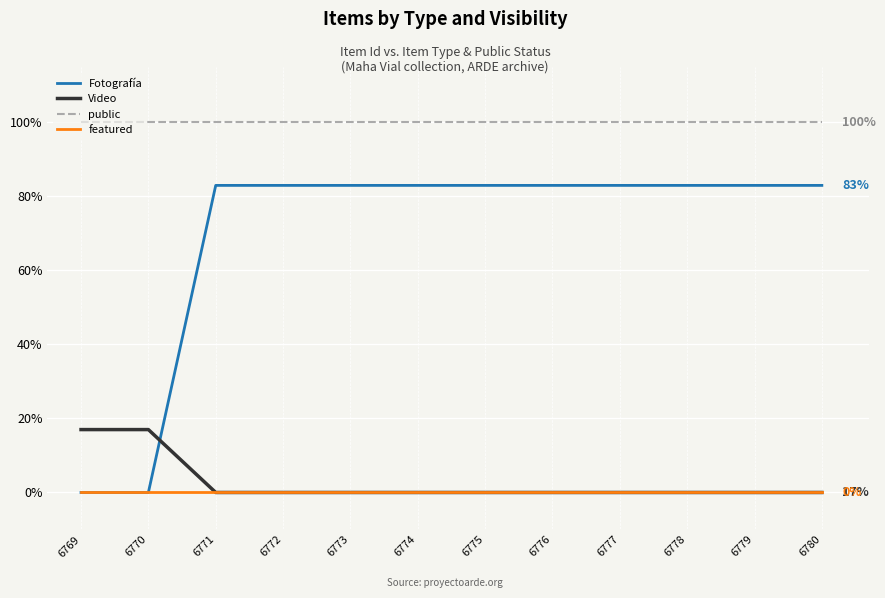

How many lines are shown in the chart?

4